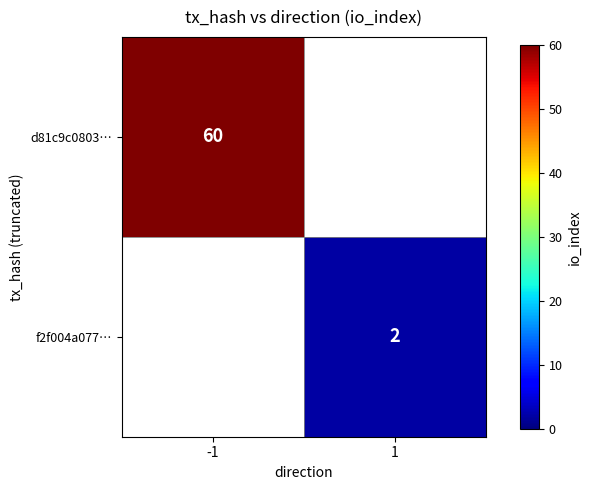

True or false: f2f004a077… has a value of 2 at 1.

True